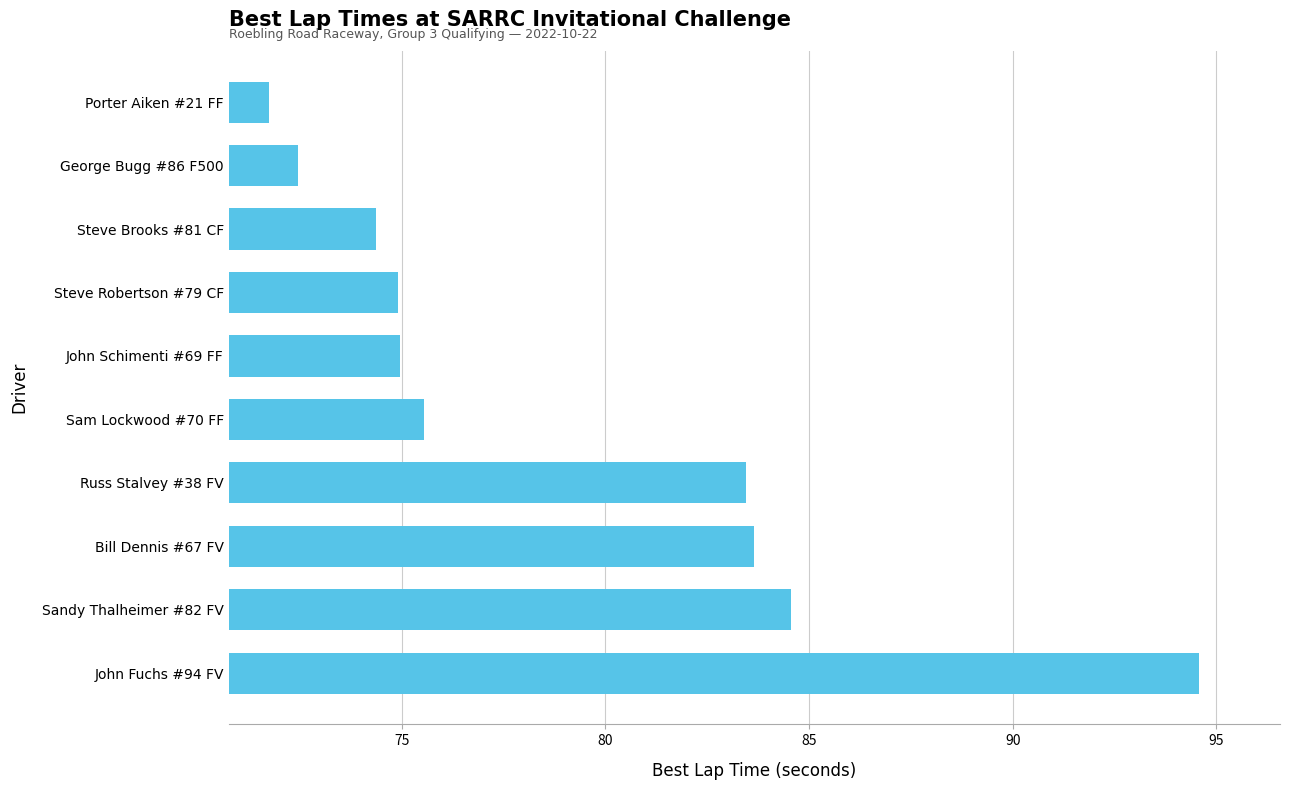

What is the change in value from John Fuchs #94 FV to Bill Dennis #67 FV?

-10.9